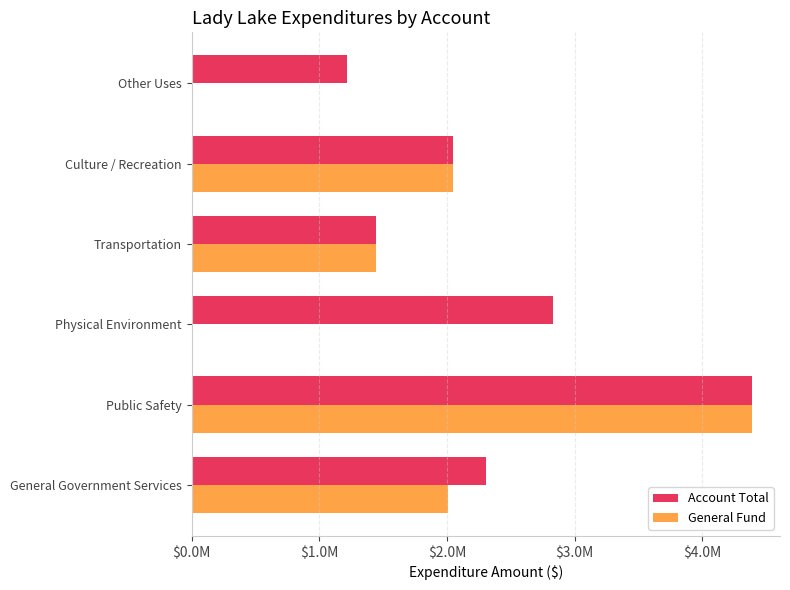

Rank the series by their average value, from highest to lowest.

Account Total, General Fund